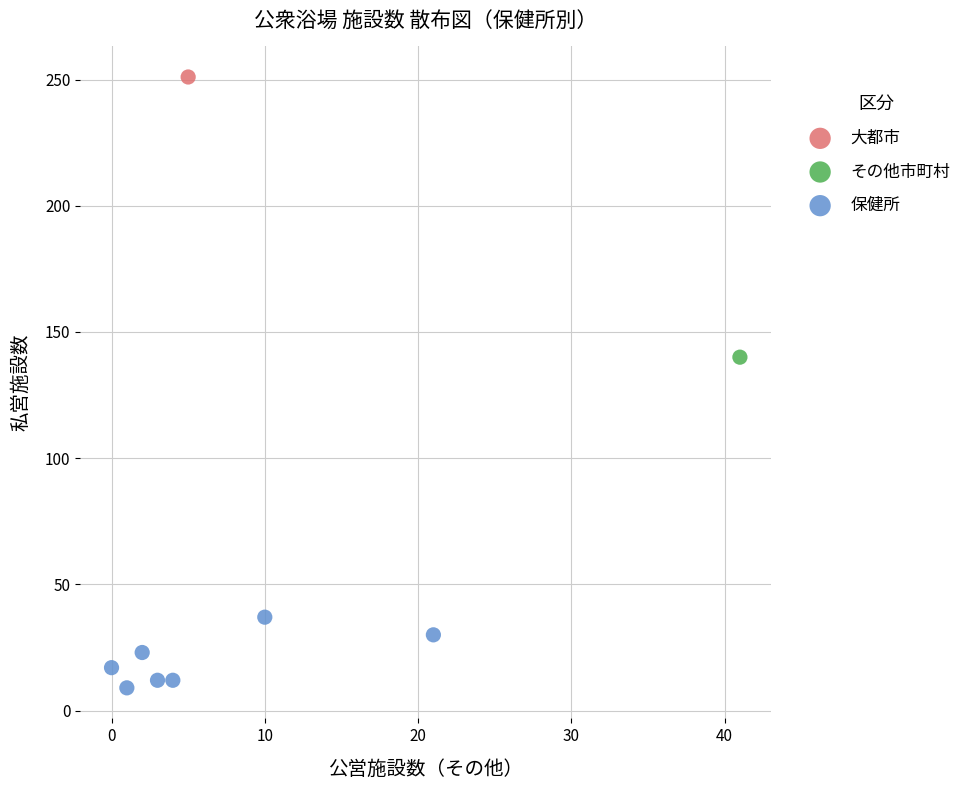

What are all the series names shown in the legend?

大都市, その他市町村, 保健所